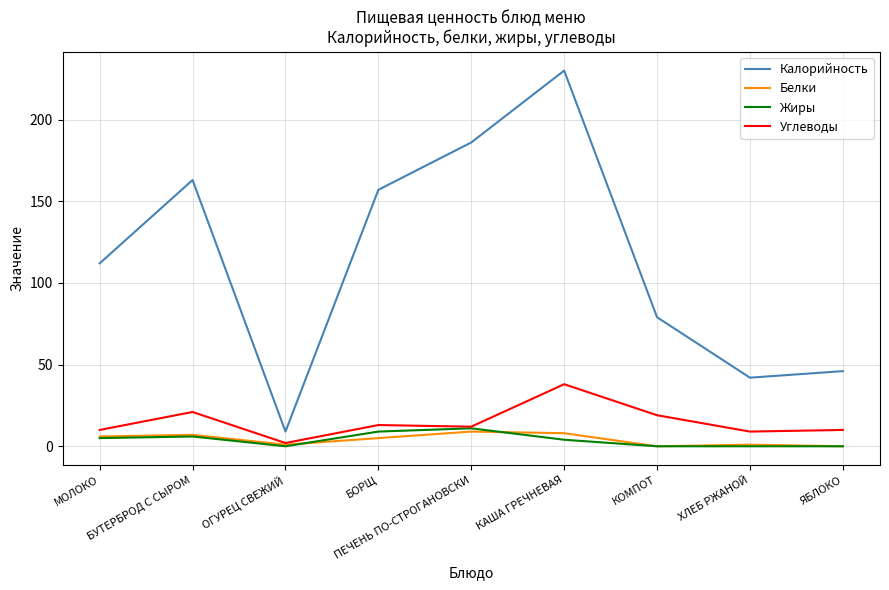

At which category is the sum across all series the highest?

КАША ГРЕЧНЕВАЯ